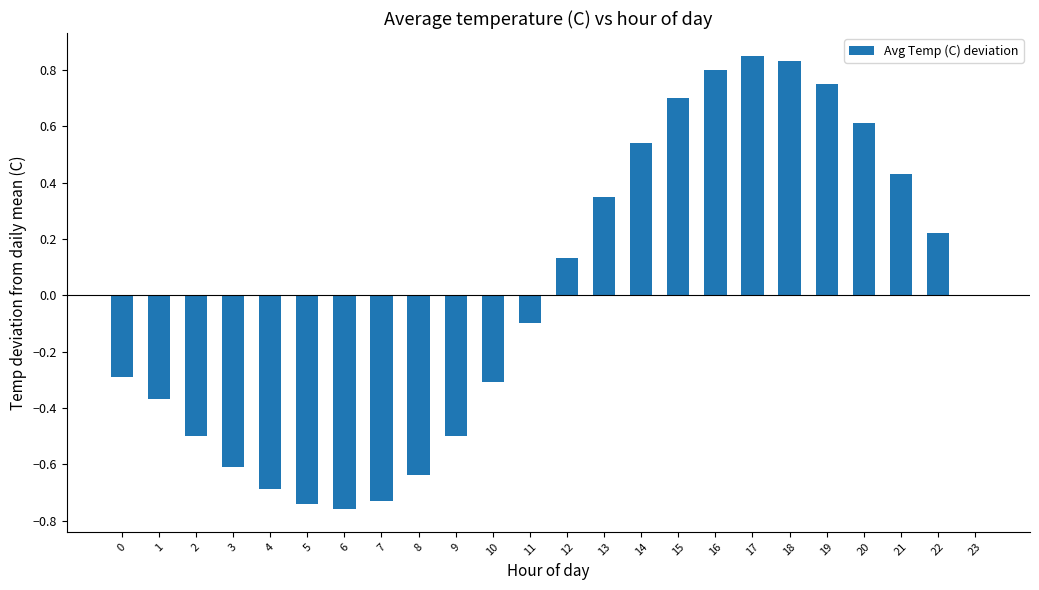

The chart shows a value of -1.0 at 8. True or false?

False